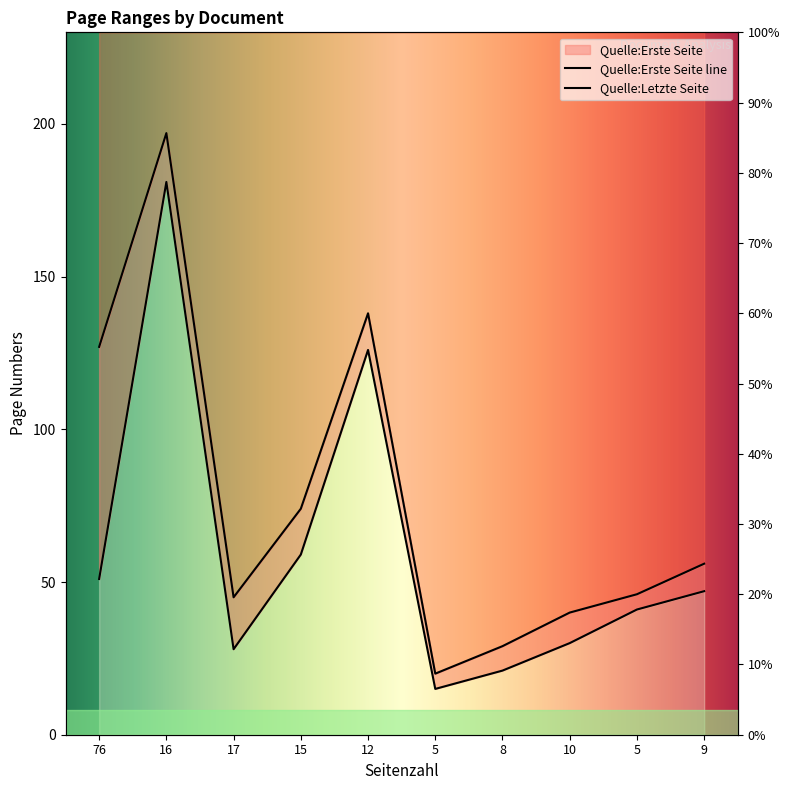

Which label corresponds to the smallest value in the chart?

5